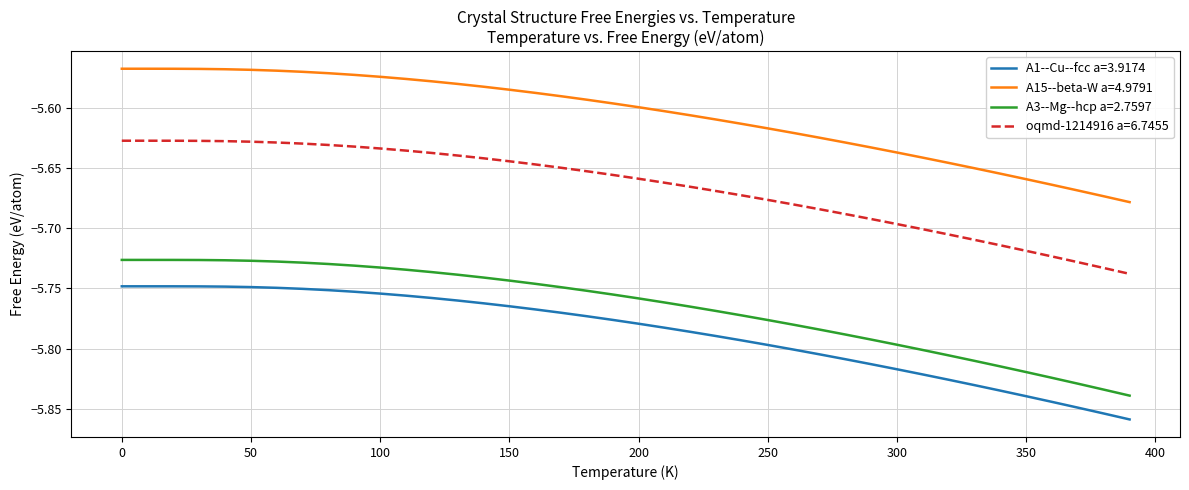

Which series has the largest range (max minus min)?

A3--Mg--hcp a=2.7597